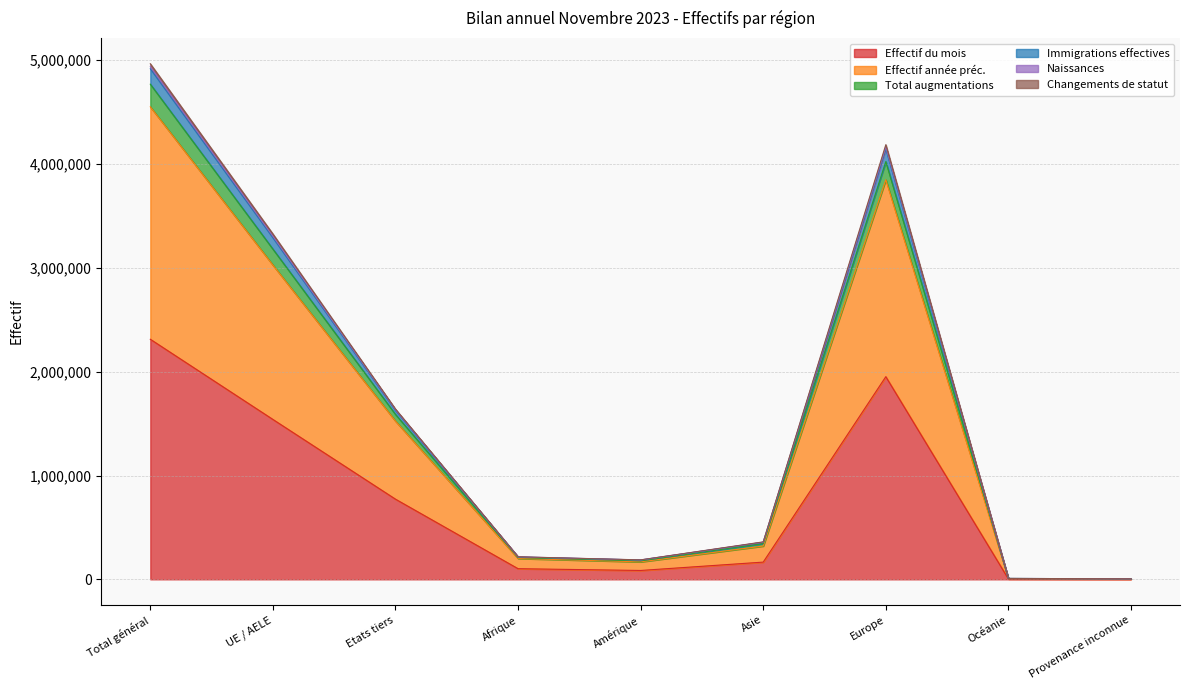

True or false: Effectif année préc. has a value of 1979 at Provenance inconnue.

False